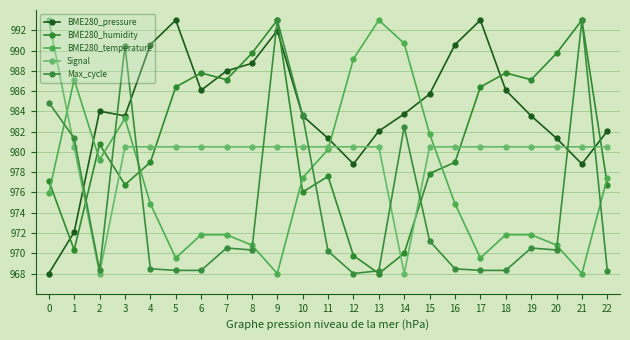

How many data points in BME280_pressure are less than 983?

8